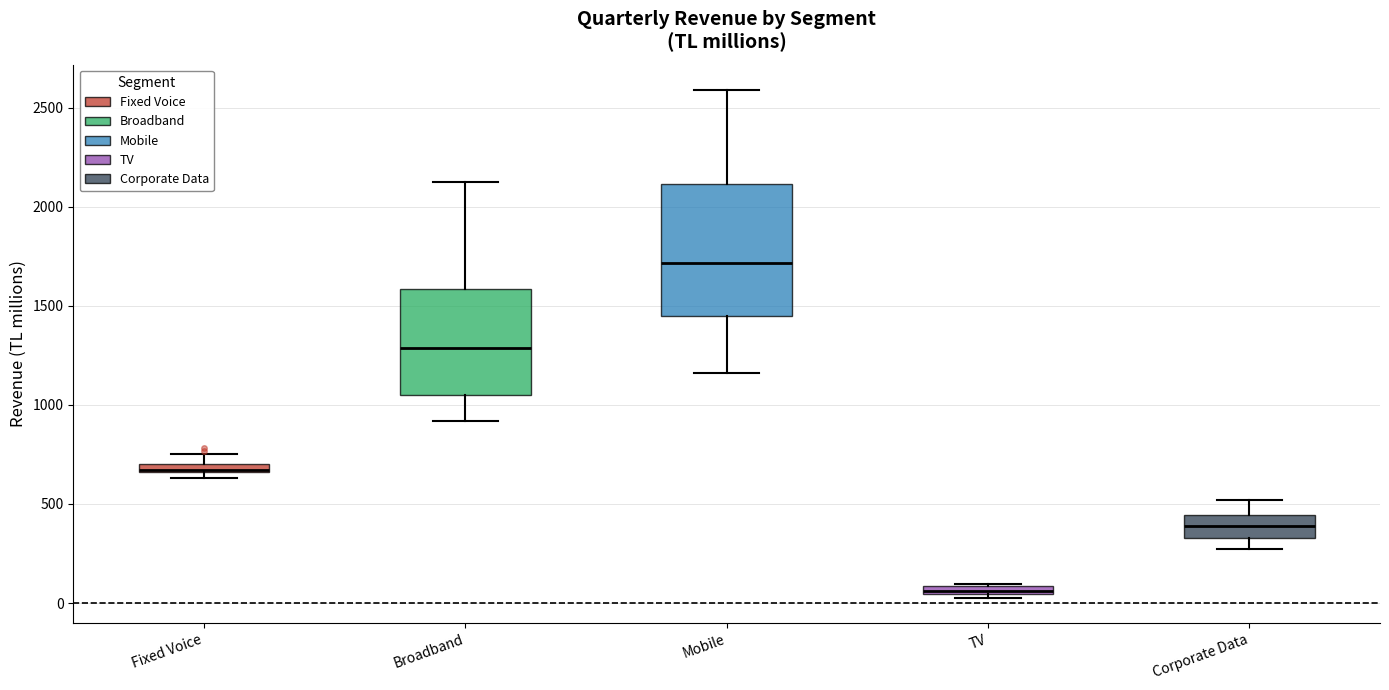

Which box has the lowest median line?

TV